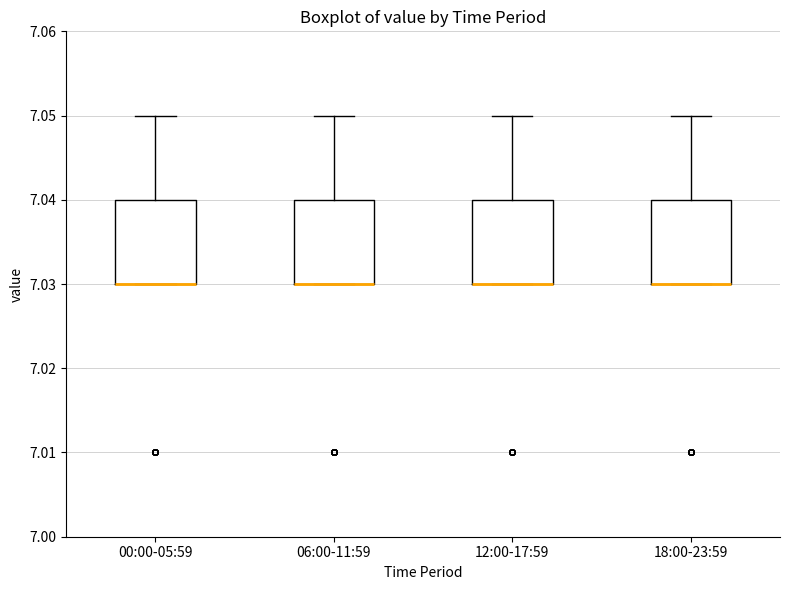

Where is the upper edge of the box for 12:00-17:59 on the y-axis? The values are not printed on the chart, so give them approximately, as read against the axis.

7.04